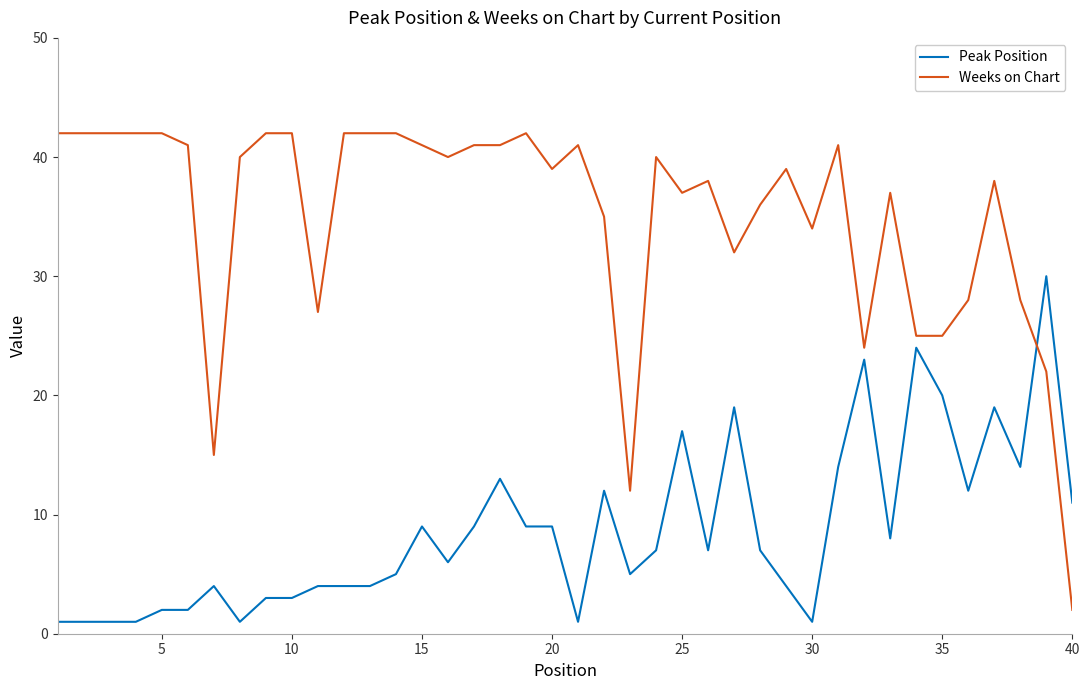

What is the smallest value displayed?

1